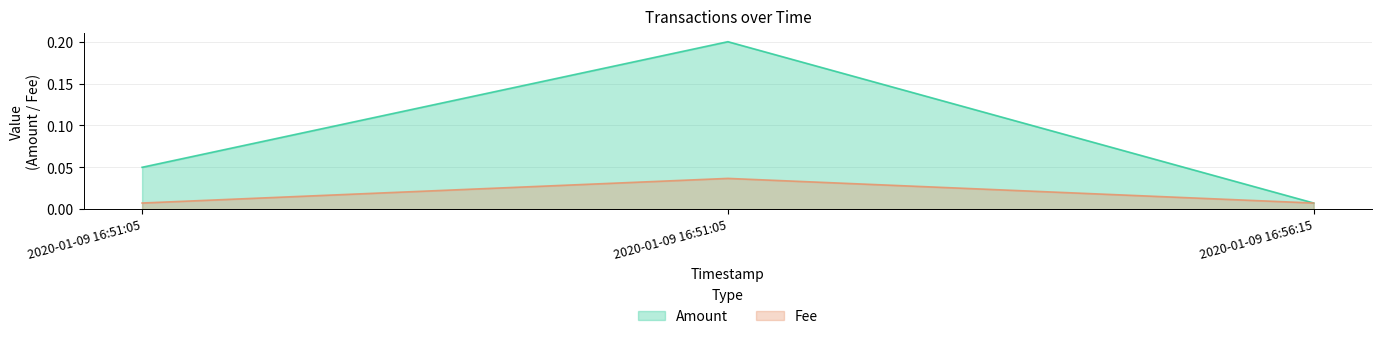

What is the greatest value displayed?

0.2